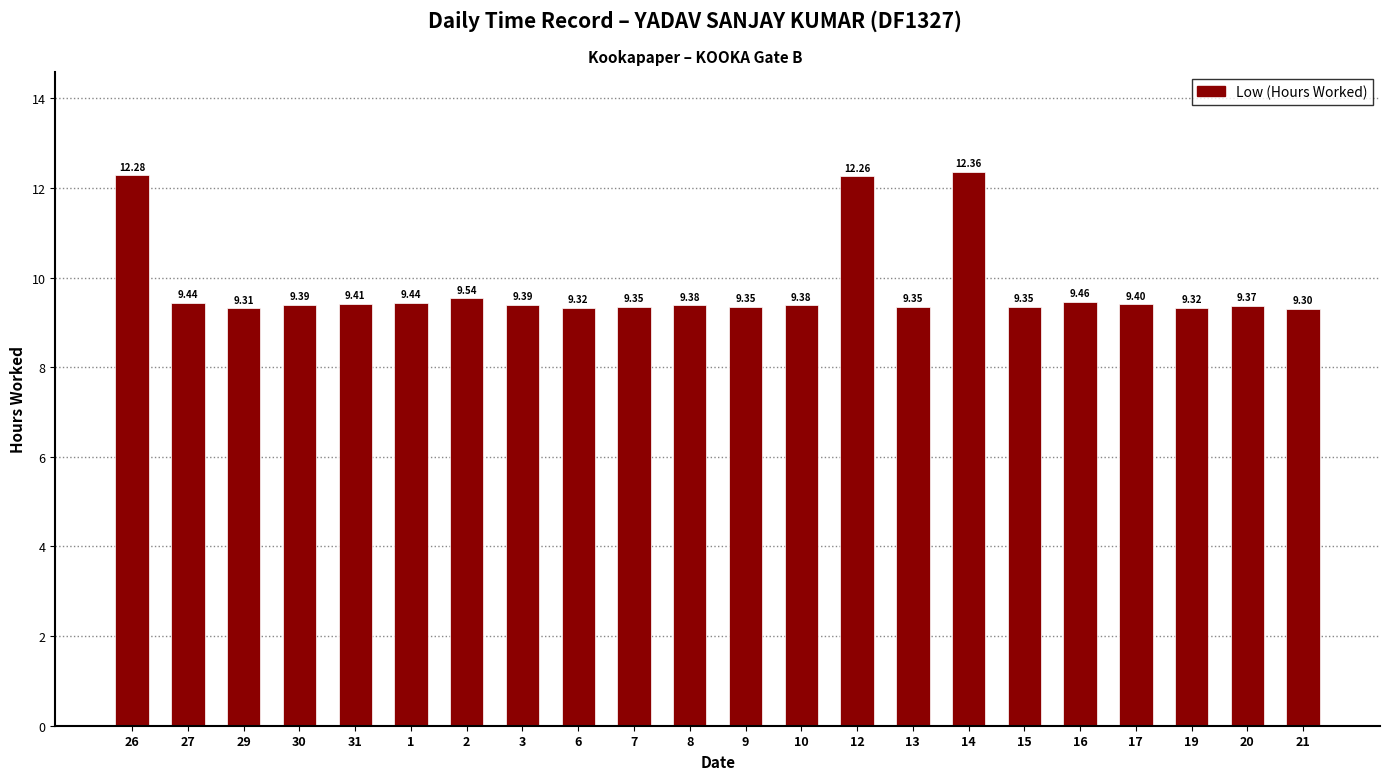

What is the label of the 18th bar from the right?

31